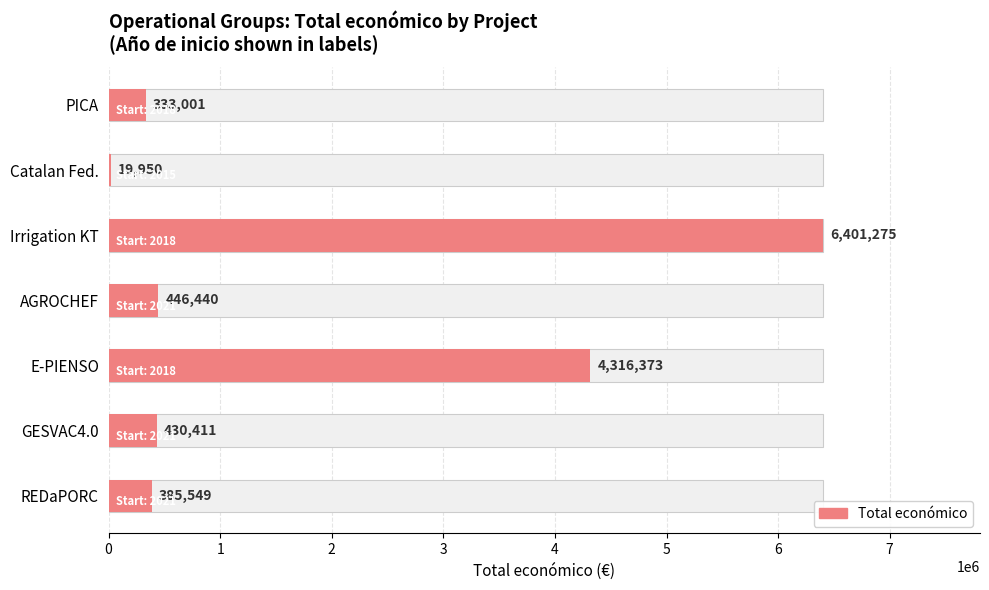

Reading left to right, transcribe all the data shown in this chart.

2021=385549	2021=430411	2018=4316373	2021=446440	2018=6401275	2015=19950	2018=333001